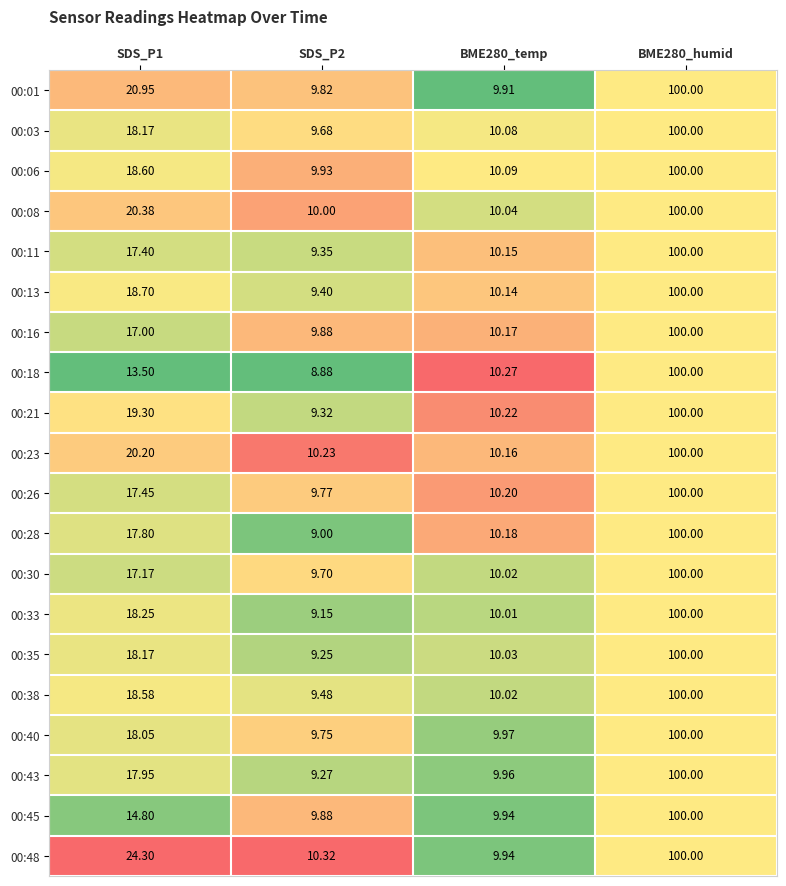

How many values in the 00:01 series are below 20?

2